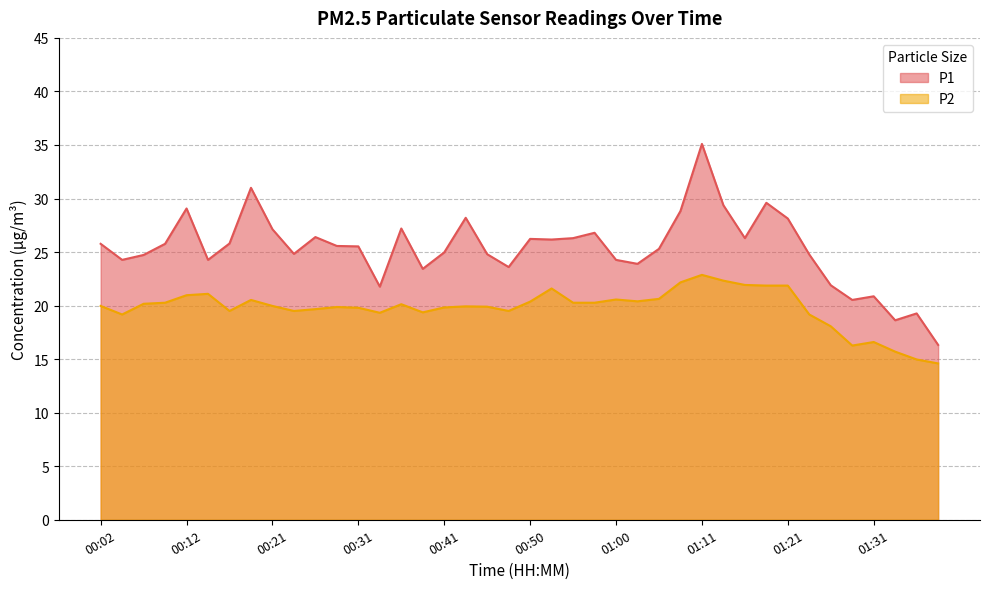

Which has a higher value, 00:21 or 01:23?

00:21